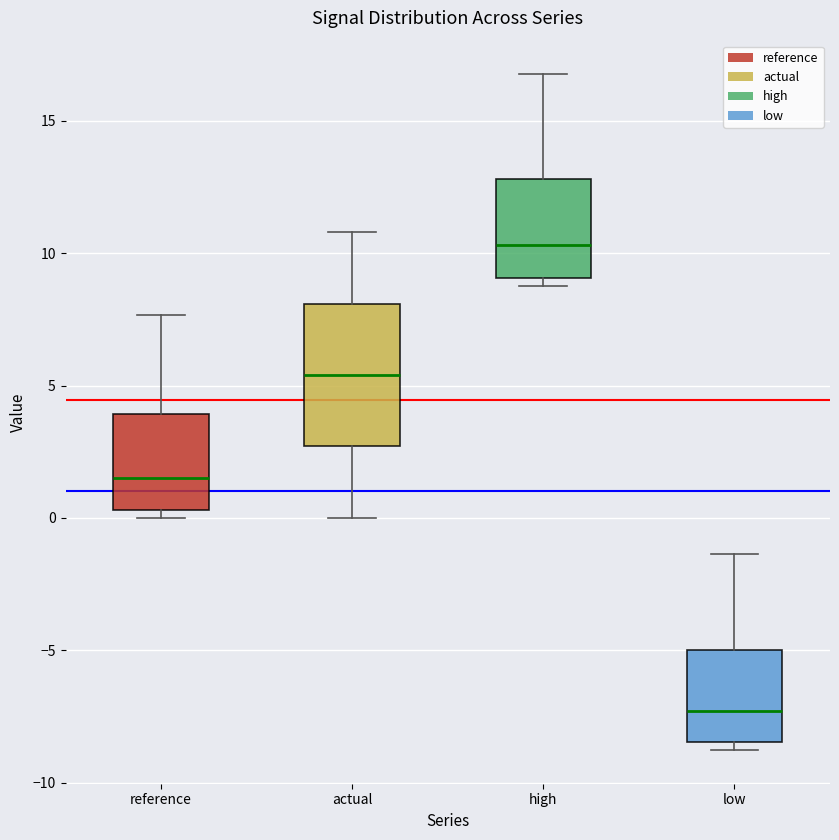

Reading left to right, read every box against the y-axis: the position of its median line, the range the box covers, and the ends of its whiskers. The values are not printed on the chart, so give them approximately, as read against the axis.

reference: median 1.5, box 0.5 to 4.0, whiskers 0.0 to 7.5
actual: median 5.5, box 2.5 to 8.0, whiskers 0.0 to 11.0
high: median 10.5, box 9.0 to 13.0, whiskers 9.0 (just below the box's lower edge) to 16.5
low: median -7.5, box -8.5 to -5.0, whiskers -9.0 to -1.5